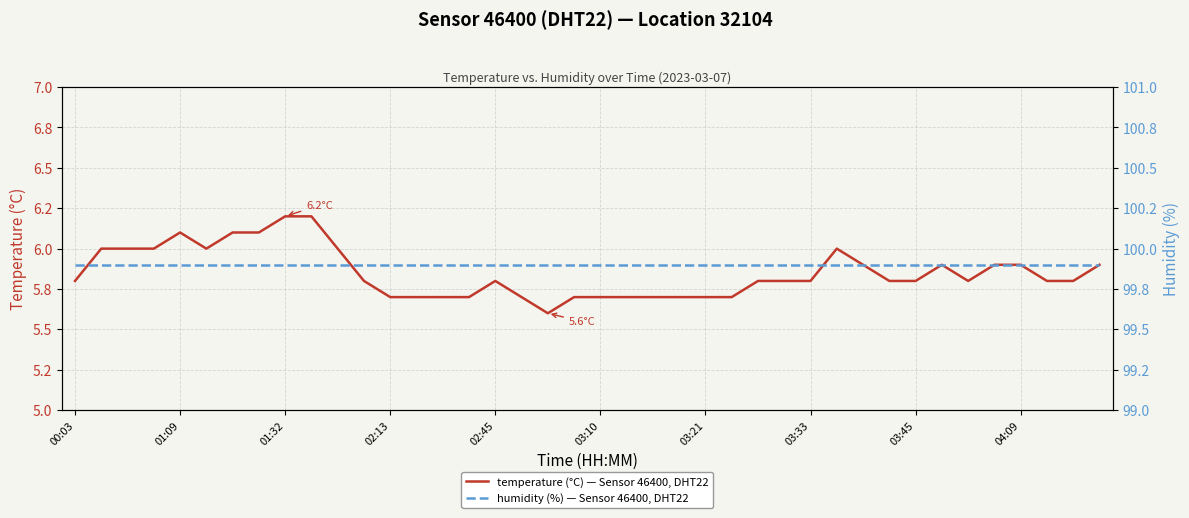

What is the label of the 10th point from the right?

30